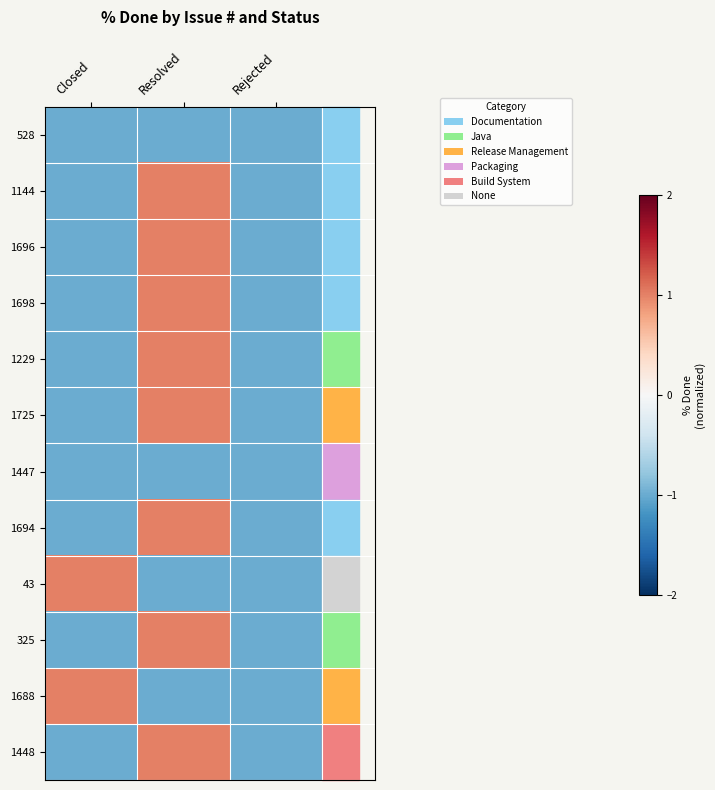

Between Closed and Rejected, which series saw the biggest shift?

43